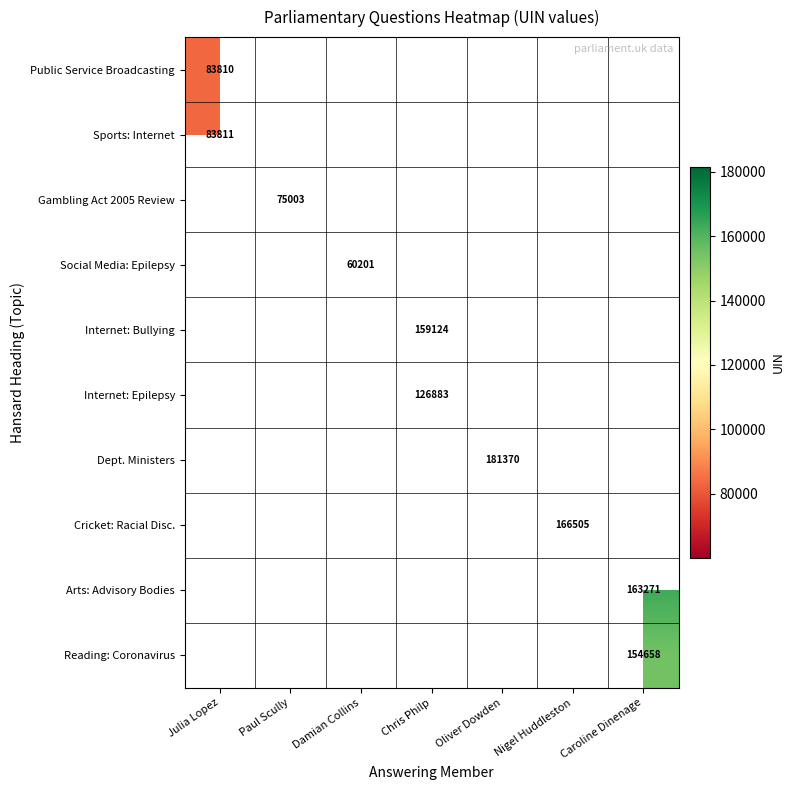

At which category is the sum across all series the highest?

Caroline Dinenage